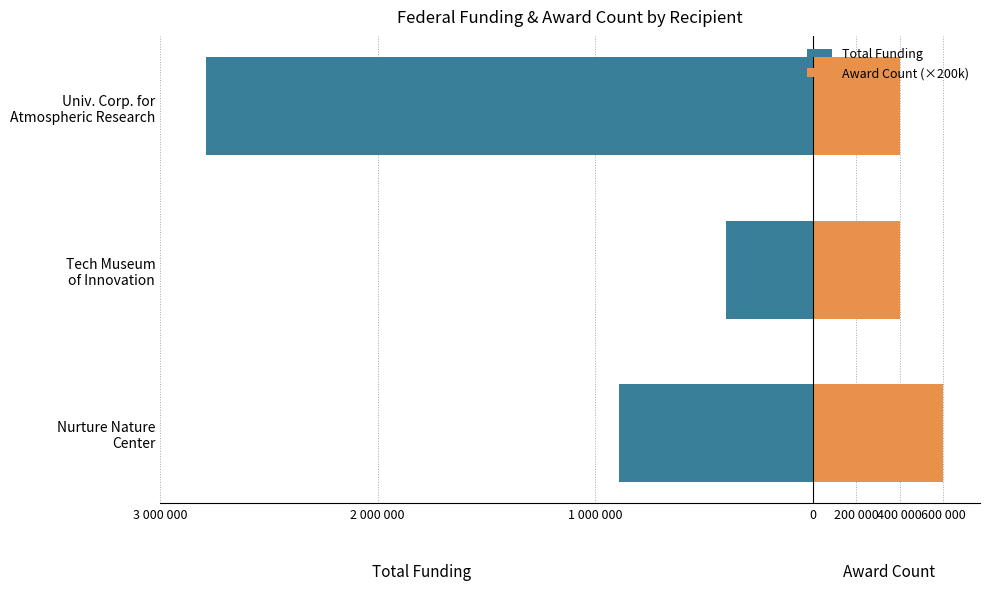

Between Nurture Nature Center and Univ. Corp. for Atmospheric Research, which is larger?

Nurture Nature Center